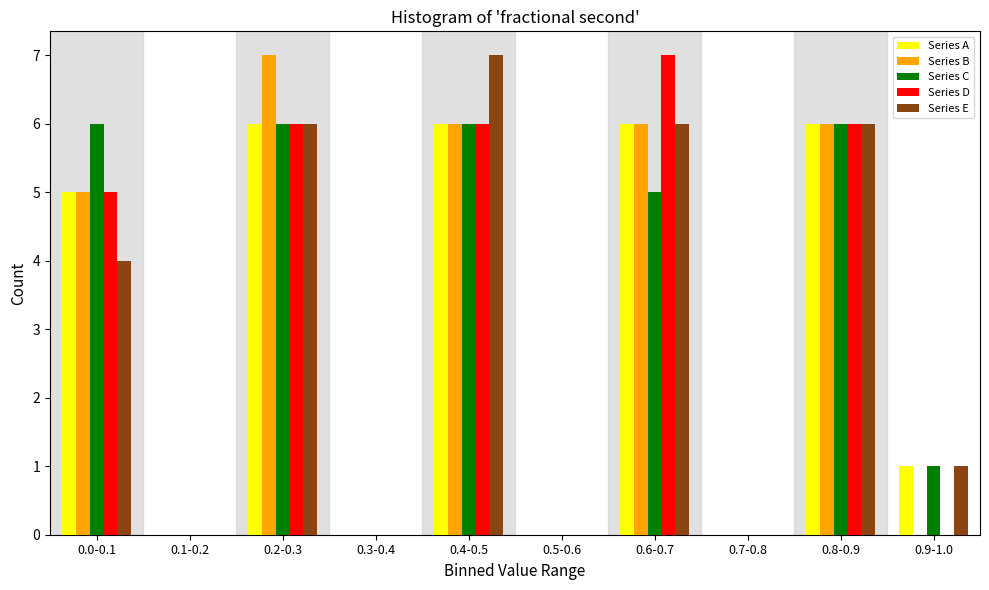

What is the sum of the Series A values at 0.8-0.9 and 0.4-0.5?

12